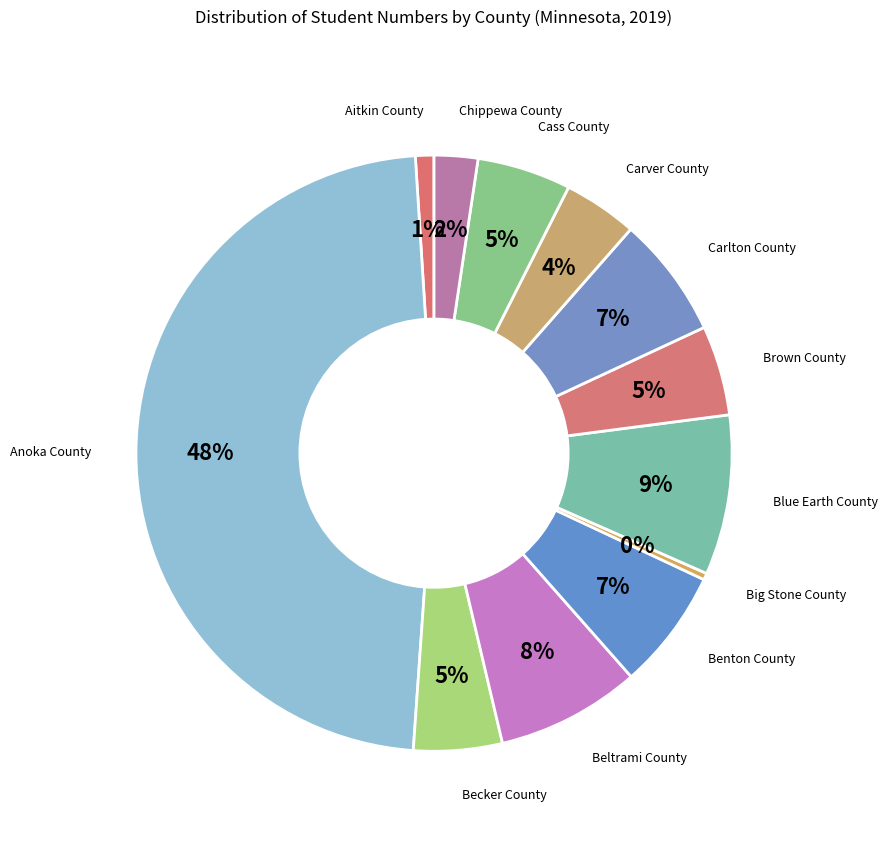

How many segments does this pie chart have?

12